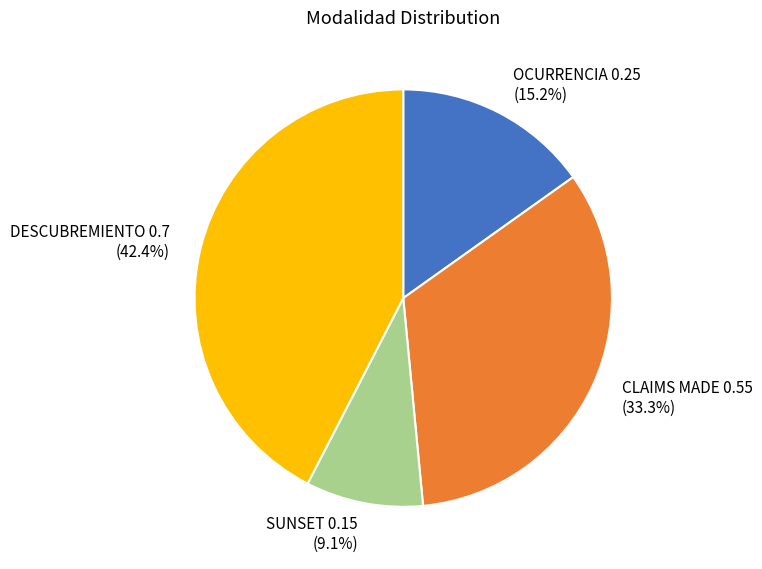

Rank the categories by value from lowest to highest.

SUNSET, OCURRENCIA, CLAIMS MADE, DESCUBREMIENTO